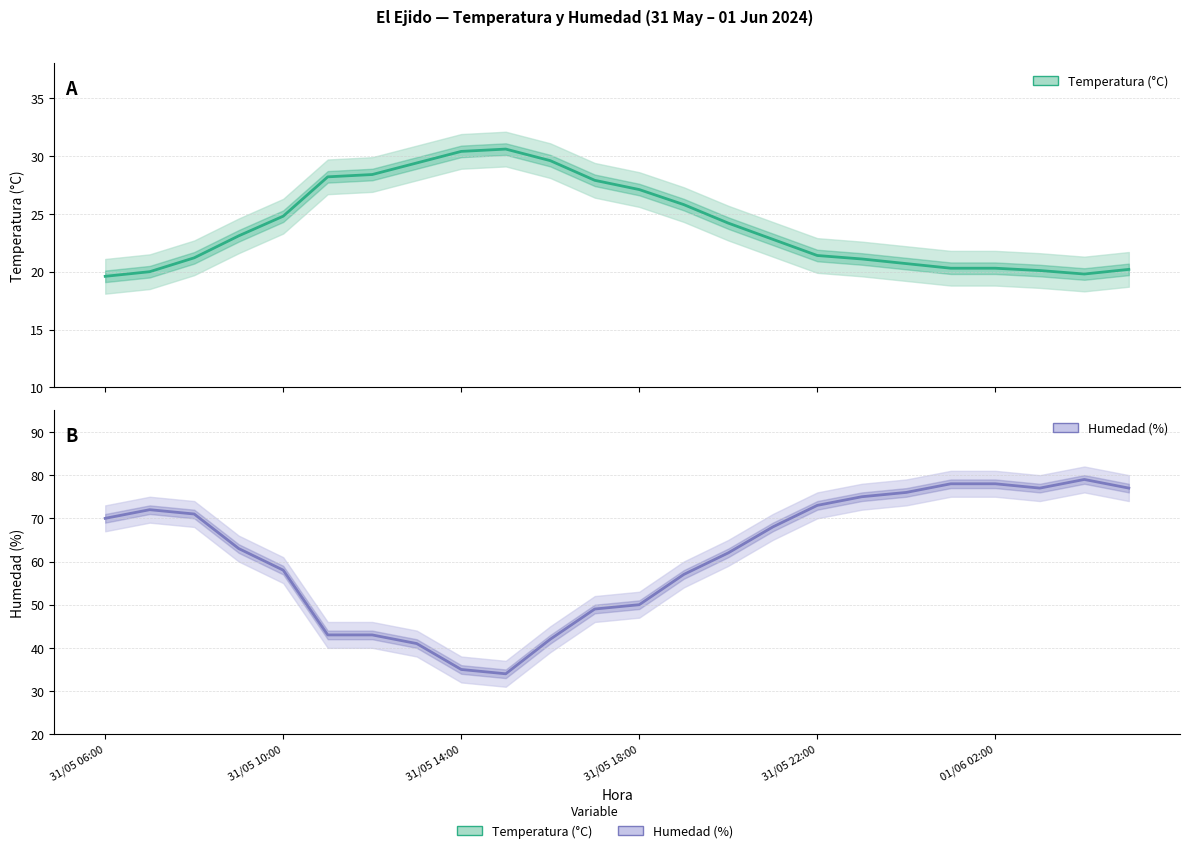

Is the value of Temperatura (°C) at 6 greater than the value of Humedad (%) at 12?

No